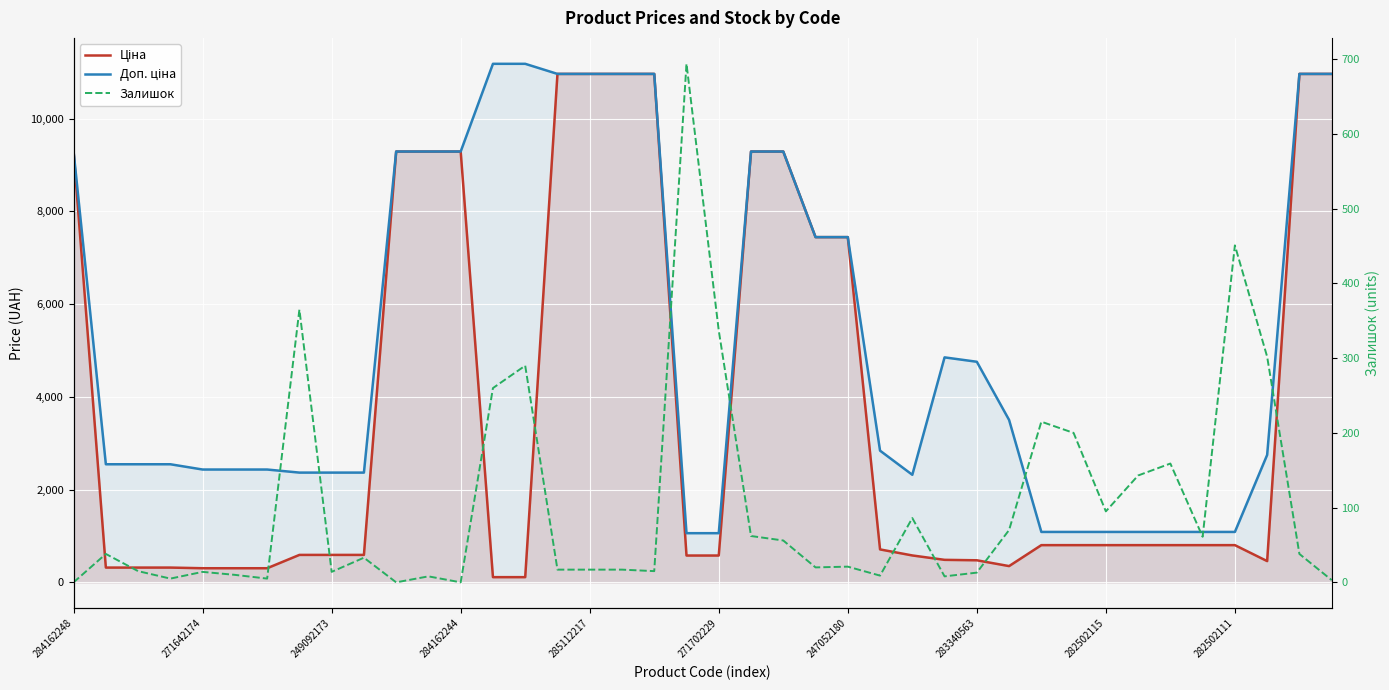

True or false: Залишок has a value of 19.3 at 271642174.

False